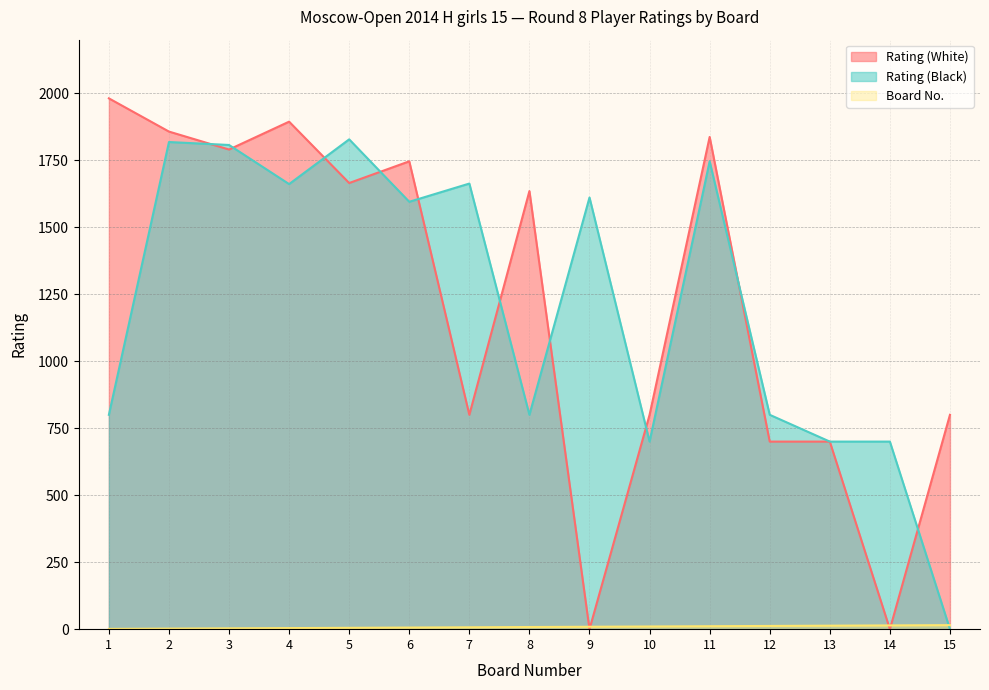

What is the difference between the highest and lowest values at 11?

1826